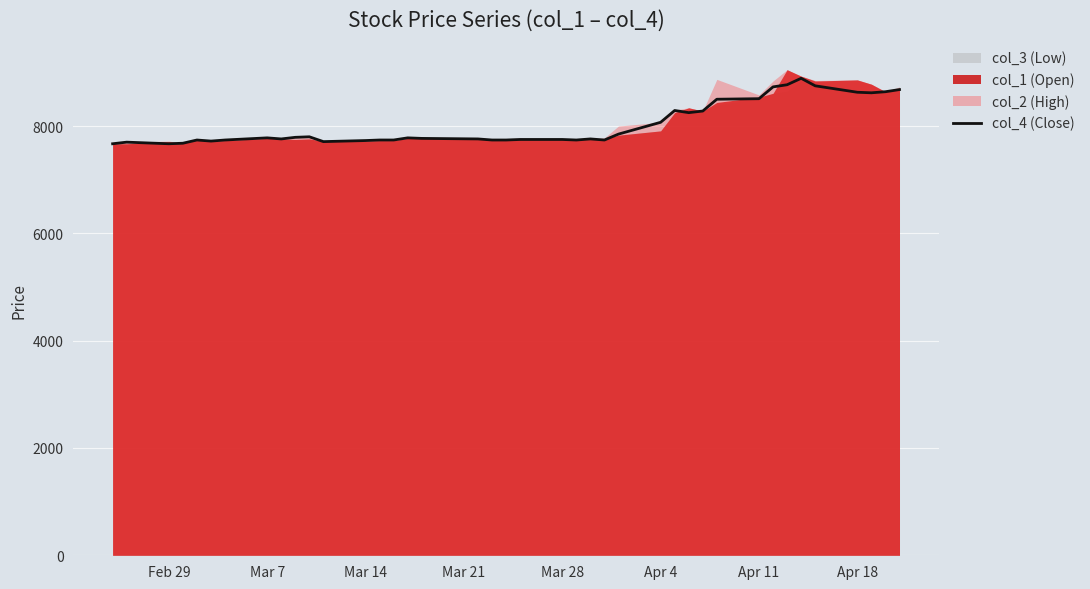

What is the difference between the maximum and second lowest values?

1220